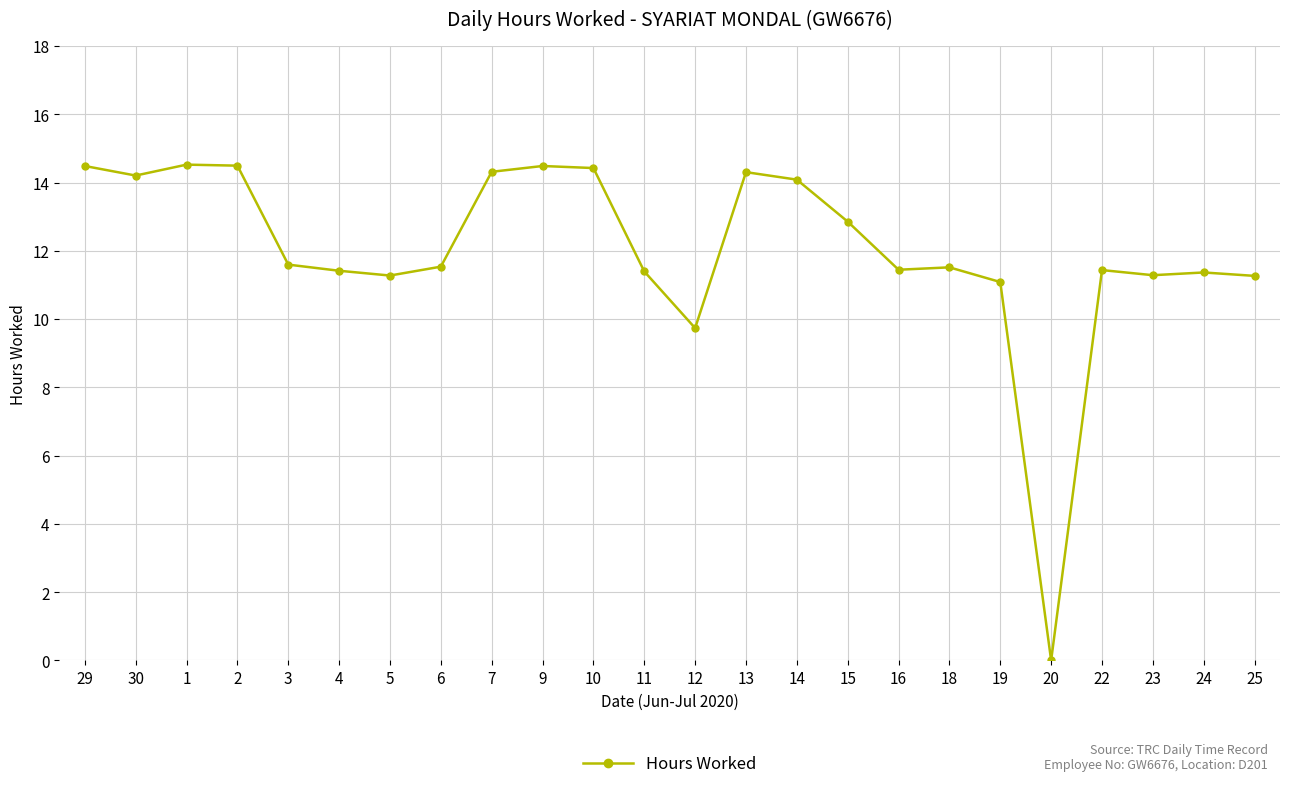

What is the change in value from 29 to 13?

-0.2